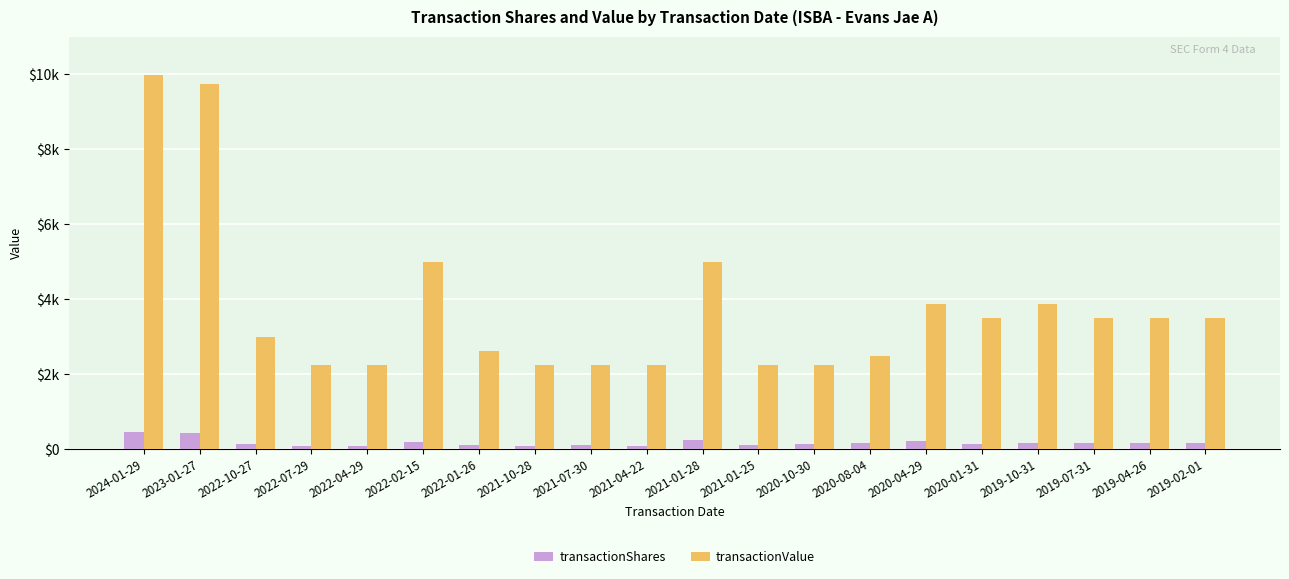

At which label is transactionValue closest to 6106?

2021-01-28